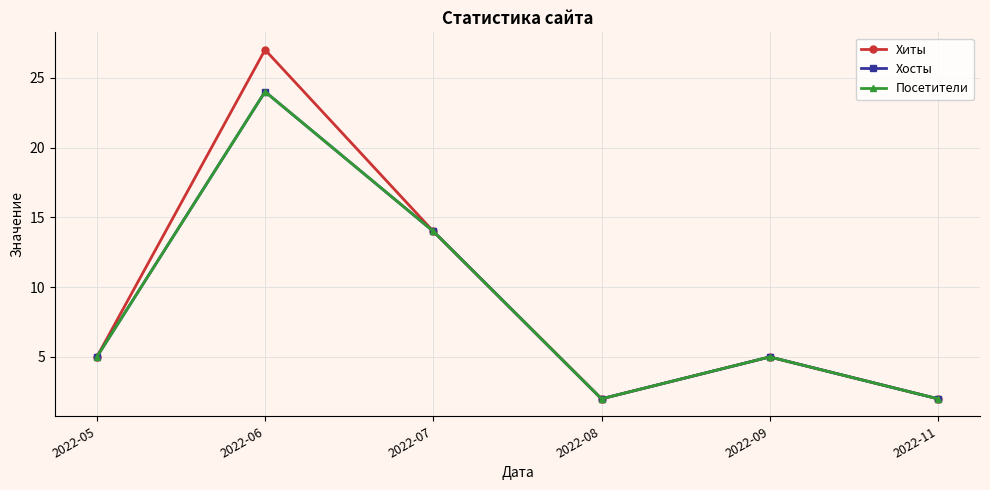

Does the chart have visible grid lines?

Yes